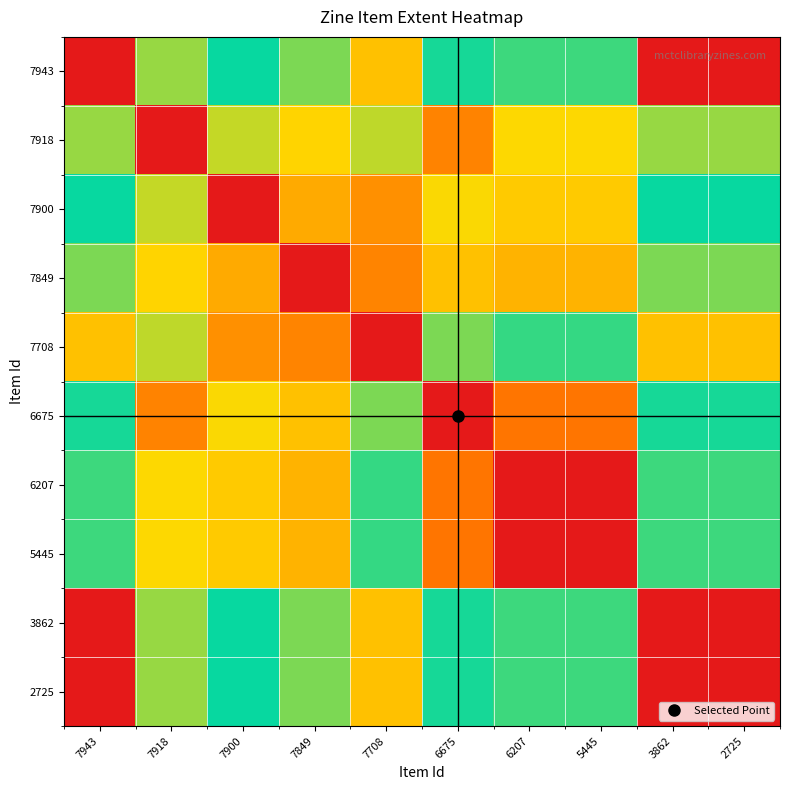

How many data points does each series have?

10